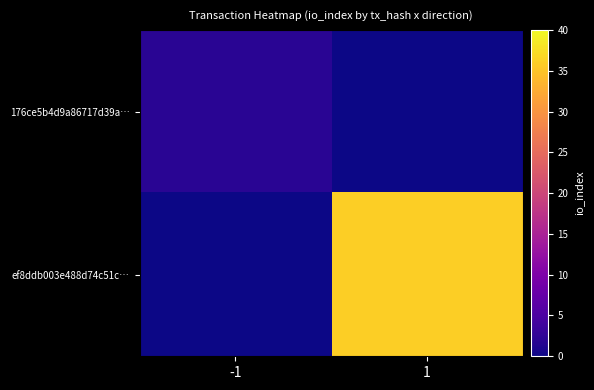

Reading left to right, what are all the values shown in this chart?

176ce5b4d9a86717d39a…: -1=2	1=0
ef8ddb003e488d74c51c…: -1=0	1=36